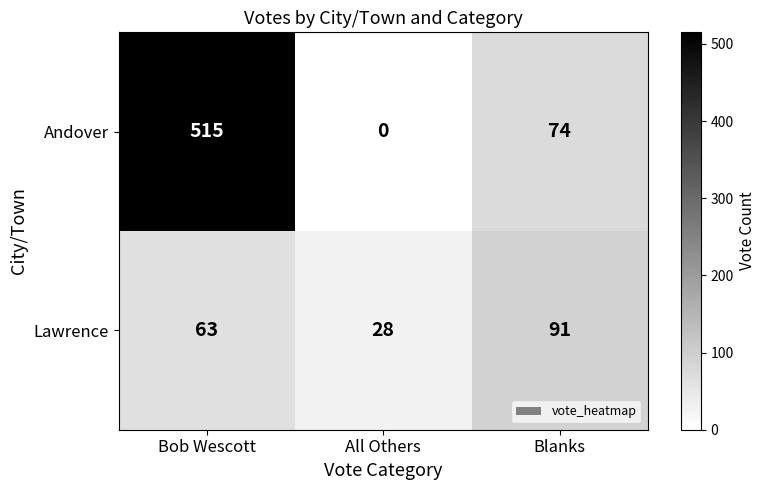

Which series changed the most between All Others and Blanks?

Andover